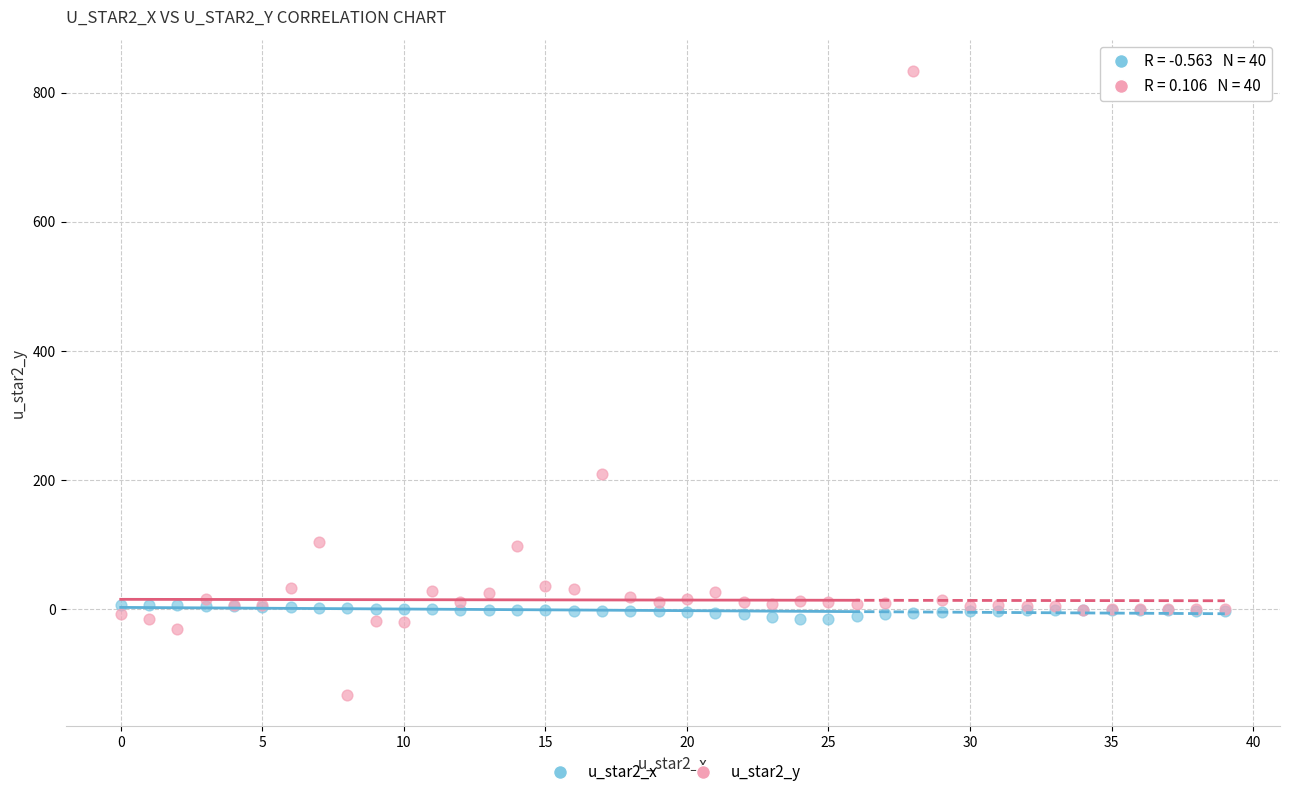

What are all the series names shown in the legend?

u_star2_x, u_star2_y